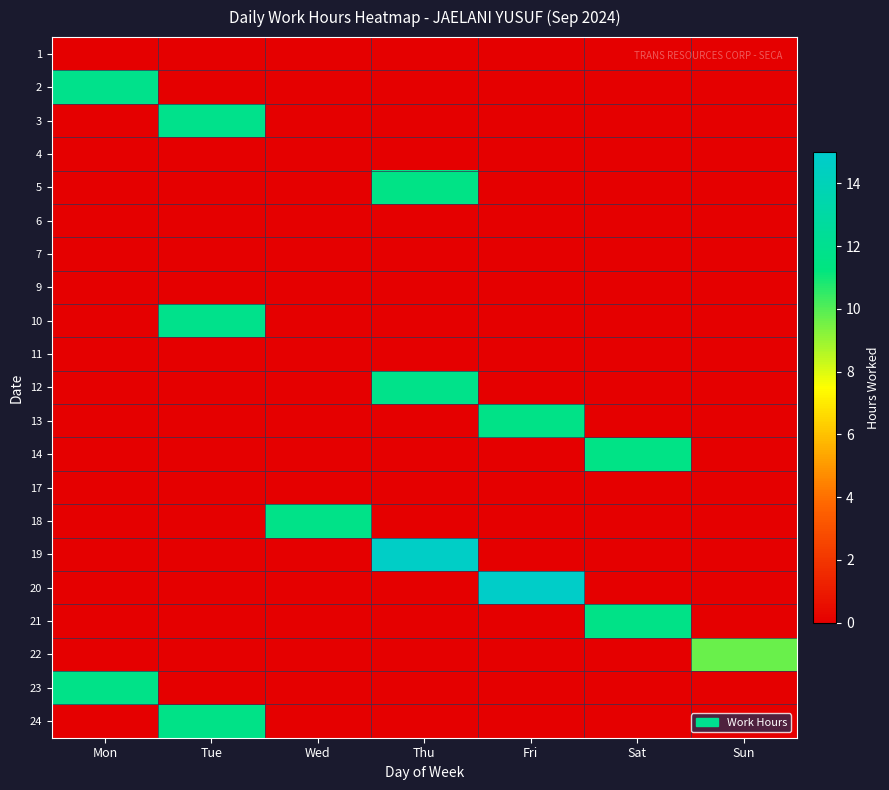

Reading right to left, extract all data points from this chart.

1: Sun=0.0	Sat=0.0	Fri=0.0	Thu=0.0	Wed=0.0	Tue=0.0	Mon=0.0
2: Sun=0.0	Sat=0.0	Fri=0.0	Thu=0.0	Wed=0.0	Tue=0.0	Mon=11.8
3: Sun=0.0	Sat=0.0	Fri=0.0	Thu=0.0	Wed=0.0	Tue=11.8	Mon=0.0
4: Sun=0.0	Sat=0.0	Fri=0.0	Thu=0.0	Wed=0.0	Tue=0.0	Mon=0.0
5: Sun=0.0	Sat=0.0	Fri=0.0	Thu=11.6	Wed=0.0	Tue=0.0	Mon=0.0
6: Sun=0.0	Sat=0.0	Fri=0.0	Thu=0.0	Wed=0.0	Tue=0.0	Mon=0.0
7: Sun=0.0	Sat=0.0	Fri=0.0	Thu=0.0	Wed=0.0	Tue=0.0	Mon=0.0
9: Sun=0.0	Sat=0.0	Fri=0.0	Thu=0.0	Wed=0.0	Tue=0.0	Mon=0.0
10: Sun=0.0	Sat=0.0	Fri=0.0	Thu=0.0	Wed=0.0	Tue=11.8	Mon=0.0
11: Sun=0.0	Sat=0.0	Fri=0.0	Thu=0.0	Wed=0.0	Tue=0.0	Mon=0.0
12: Sun=0.0	Sat=0.0	Fri=0.0	Thu=11.7	Wed=0.0	Tue=0.0	Mon=0.0
13: Sun=0.0	Sat=0.0	Fri=11.6	Thu=0.0	Wed=0.0	Tue=0.0	Mon=0.0
14: Sun=0.0	Sat=11.6	Fri=0.0	Thu=0.0	Wed=0.0	Tue=0.0	Mon=0.0
17: Sun=0.0	Sat=0.0	Fri=0.0	Thu=0.0	Wed=0.0	Tue=0.0	Mon=0.0
18: Sun=0.0	Sat=0.0	Fri=0.0	Thu=0.0	Wed=11.7	Tue=0.0	Mon=0.0
19: Sun=0.0	Sat=0.0	Fri=0.0	Thu=14.7	Wed=0.0	Tue=0.0	Mon=0.0
20: Sun=0.0	Sat=0.0	Fri=14.8	Thu=0.0	Wed=0.0	Tue=0.0	Mon=0.0
21: Sun=0.0	Sat=11.6	Fri=0.0	Thu=0.0	Wed=0.0	Tue=0.0	Mon=0.0
22: Sun=9.7	Sat=0.0	Fri=0.0	Thu=0.0	Wed=0.0	Tue=0.0	Mon=0.0
23: Sun=0.0	Sat=0.0	Fri=0.0	Thu=0.0	Wed=0.0	Tue=0.0	Mon=11.7
24: Sun=0.0	Sat=0.0	Fri=0.0	Thu=0.0	Wed=0.0	Tue=11.7	Mon=0.0